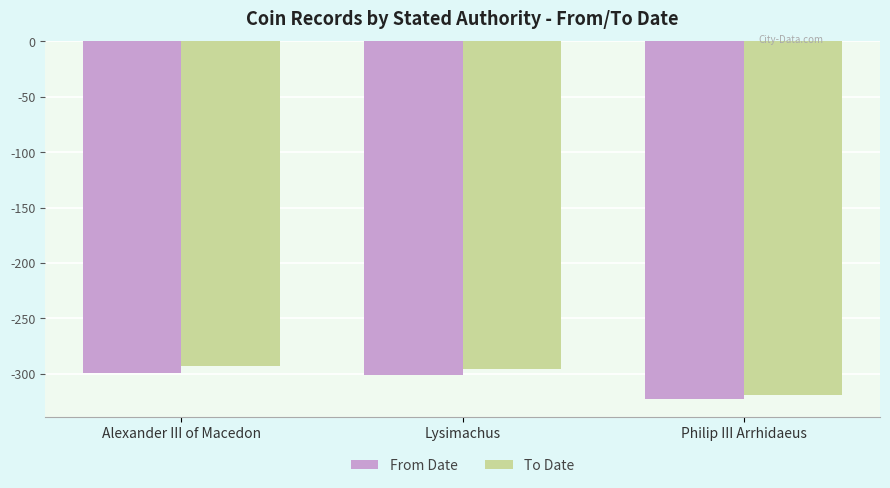

Are the bars horizontal?

No